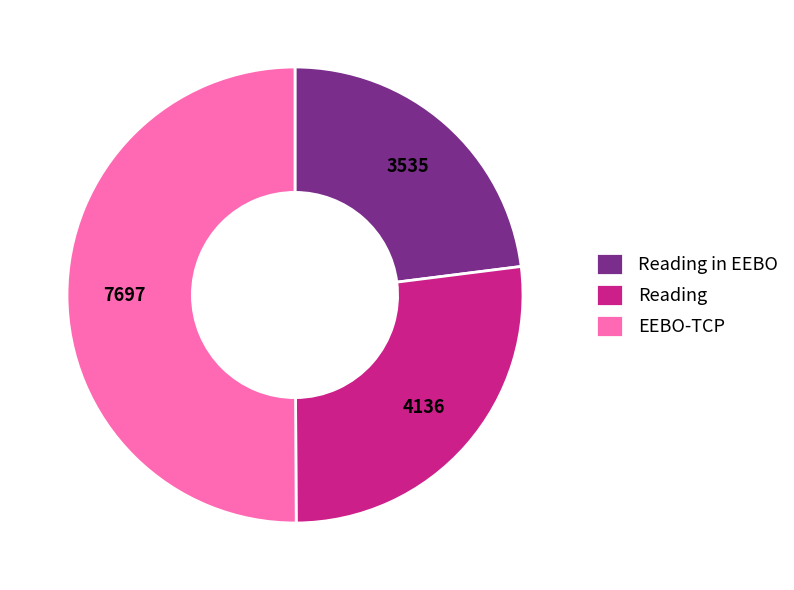

Which slice is the largest?

EEBO-TCP